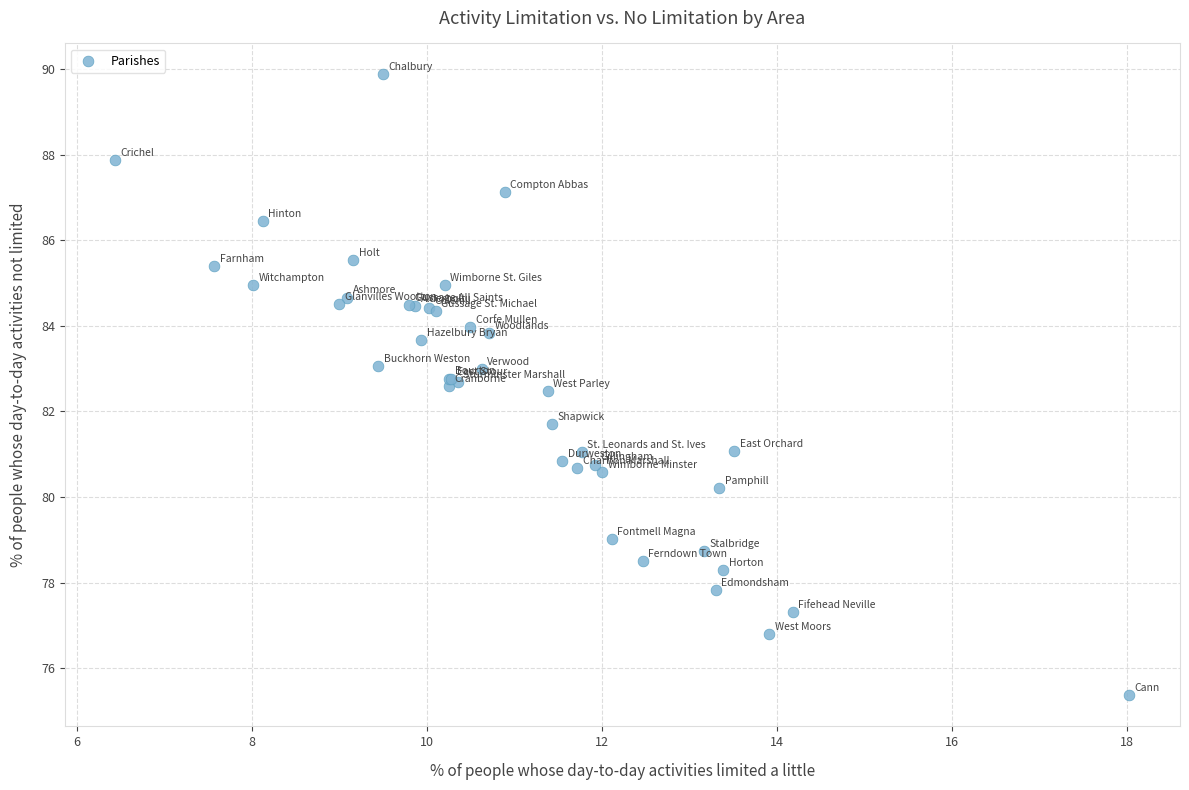

What Y value in the scatter plot is closest to 82?

81.7